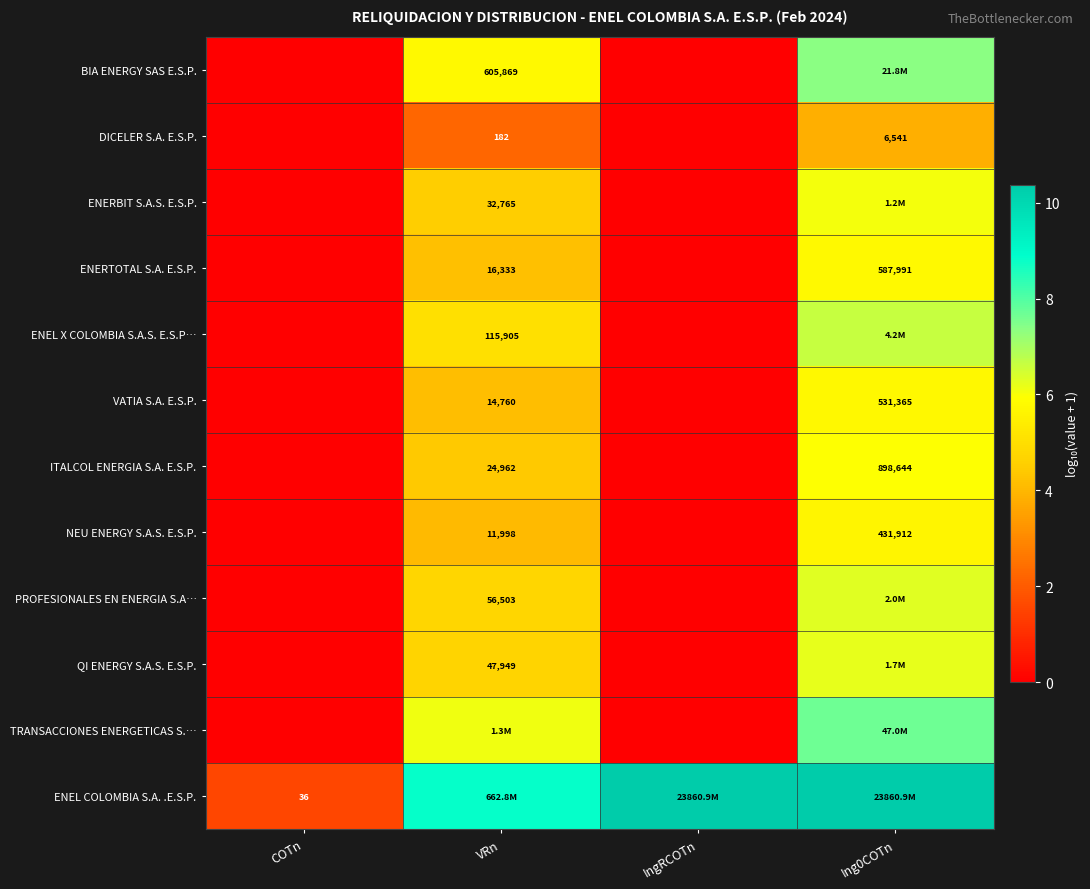

Which category has the lowest value in the ENERTOTAL S.A. E.S.P. series?

COTn